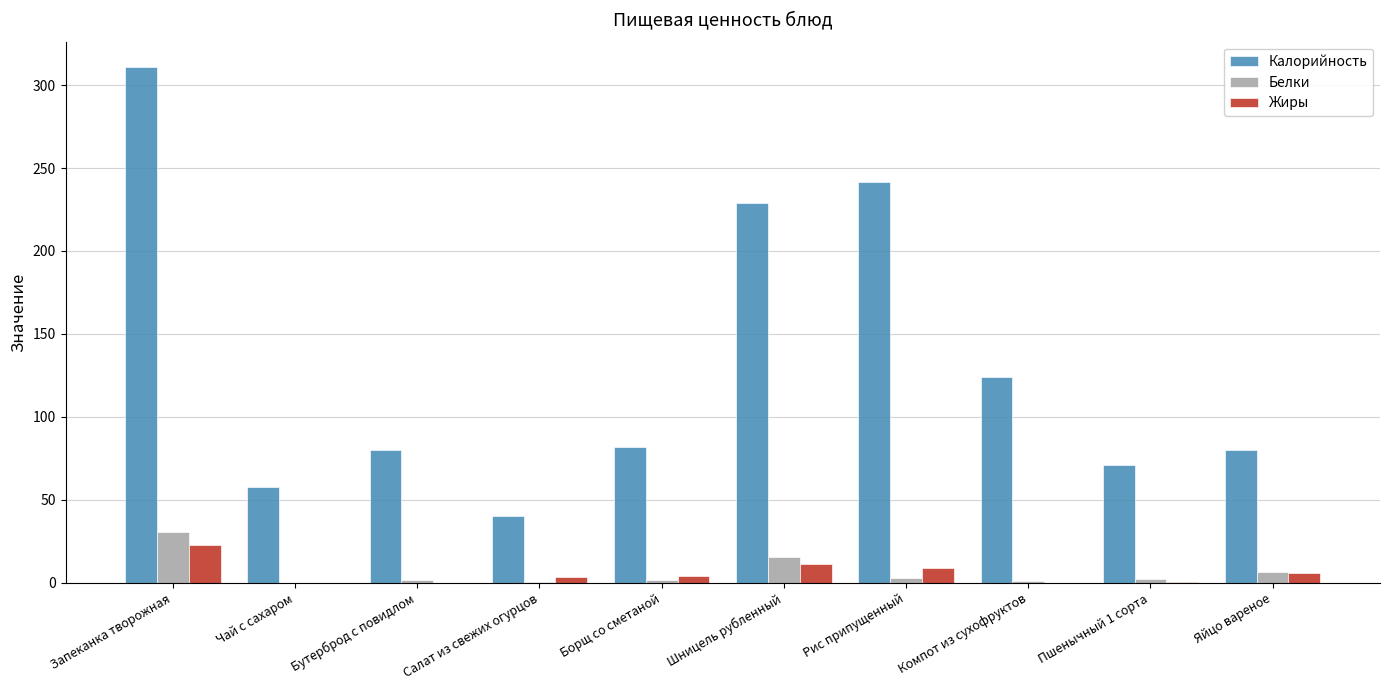

True or false: Калорийность has a value of 28.2 at Бутерброд с повидлом.

False